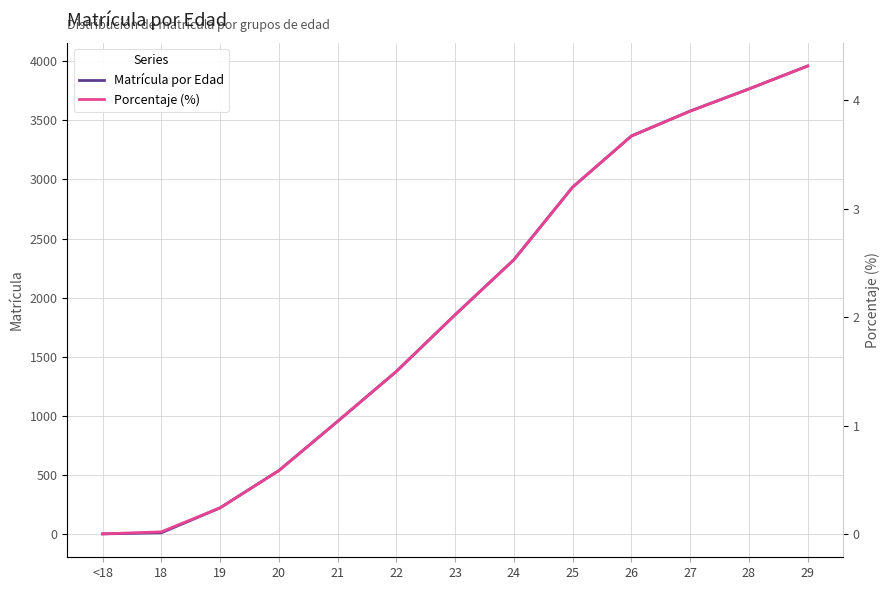

Reading right to left, list all the values displayed in this chart.

Matrícula por Edad: 29=3959.0	28=3765.0	27=3578.0	26=3367.0	25=2935.0	24=2321.0	23=1856.0	22=1377.0	21=955.0	20=539.0	19=224.0	18=13.0	<18=4.0
Porcentaje (%): 29=4.3	28=4.1	27=3.9	26=3.7	25=3.2	24=2.5	23=2.0	22=1.5	21=1.0	20=0.6	19=0.2	18=0.0	<18=0.0